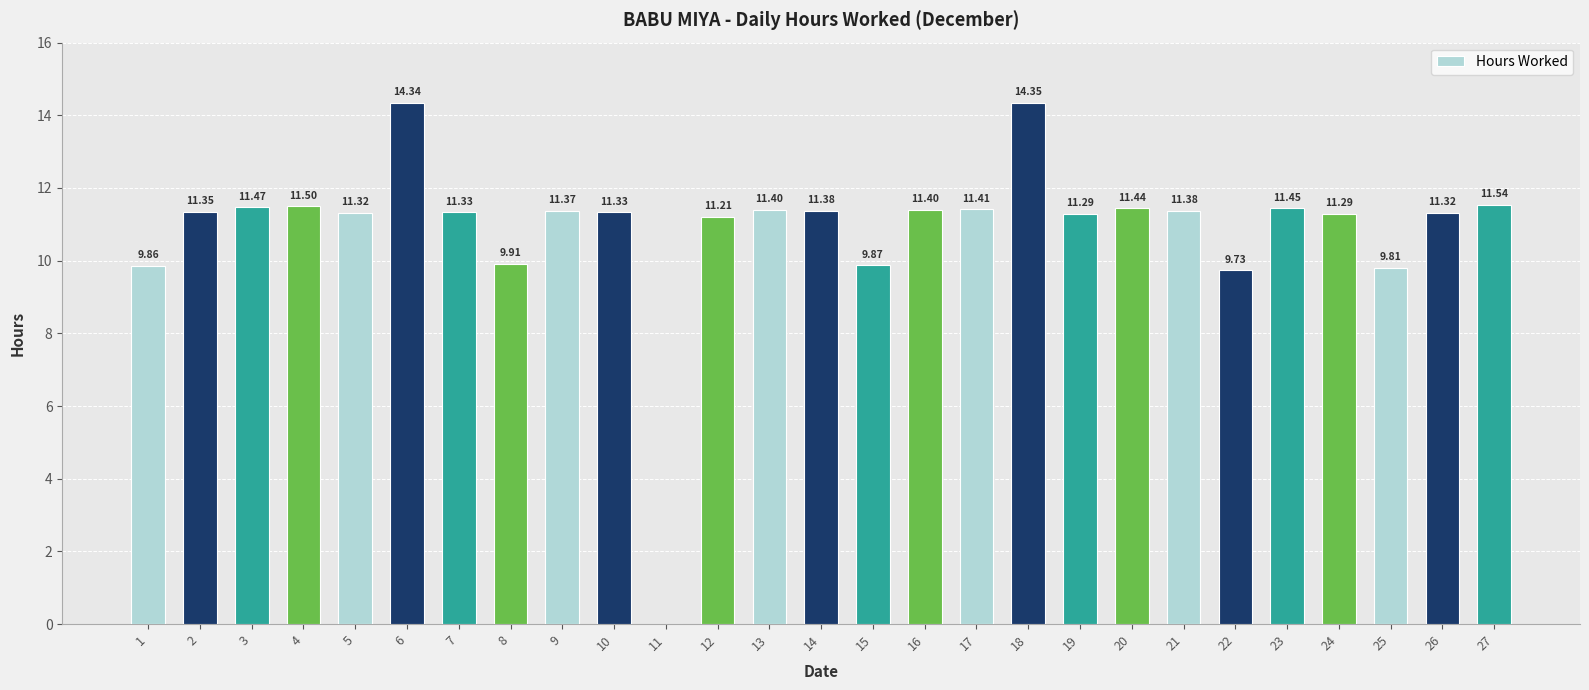

What is the change in value from 3 to 9?

-0.1